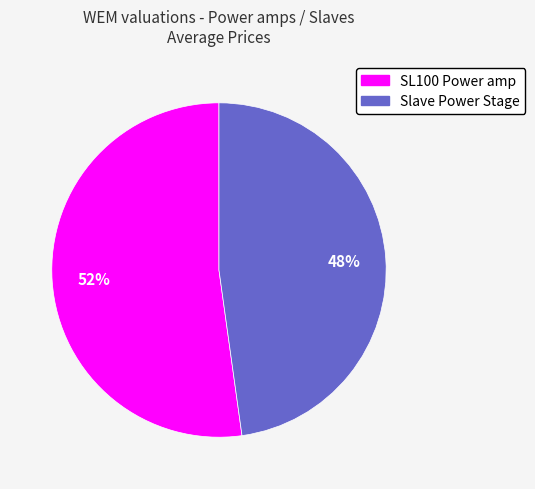

True or false: SL100 Power amp accounts for 64% of the total.

False